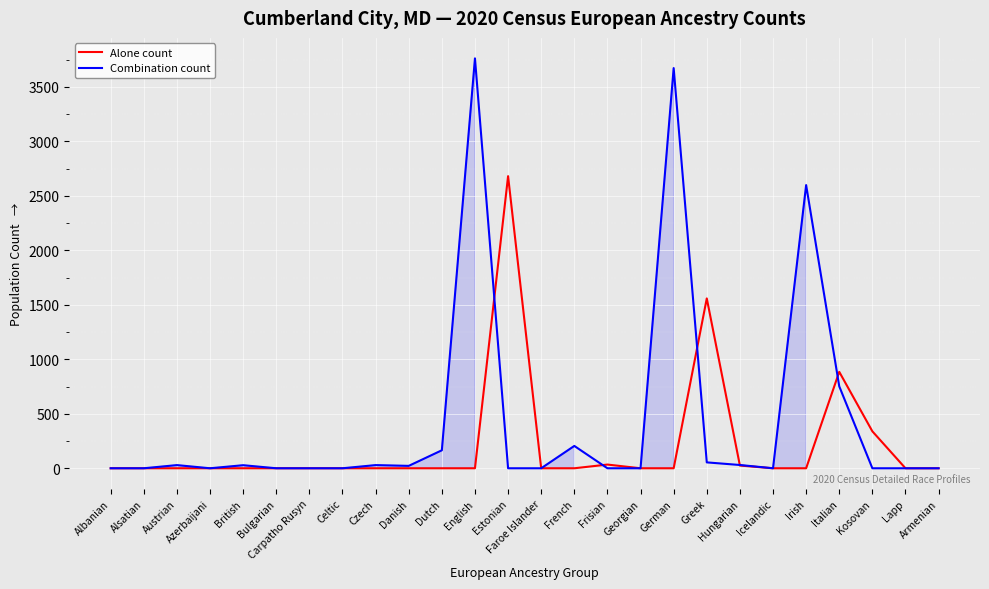

At which label does Combination count reach its peak?

English